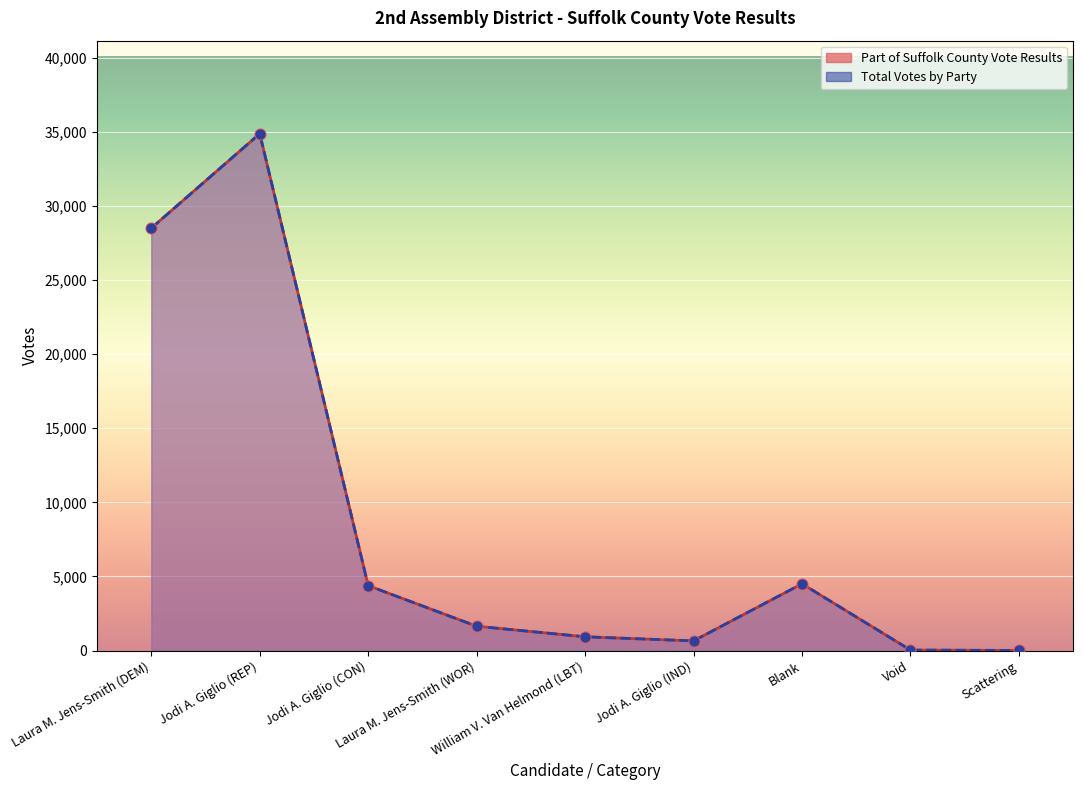

Is the value of Total Votes by Party at William V. Van Helmond (LBT) greater than the value of Part of Suffolk County Vote Results at Jodi A. Giglio (IND)?

Yes